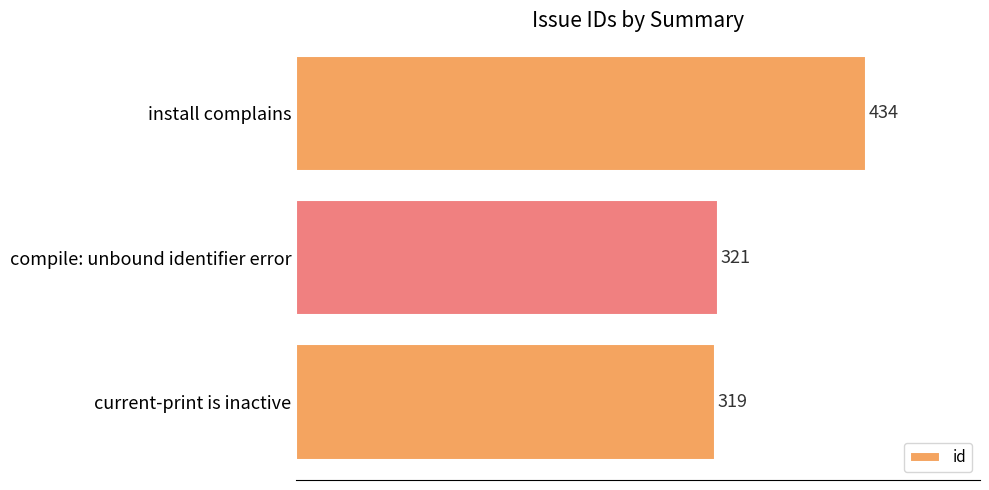

What is the average value?

358